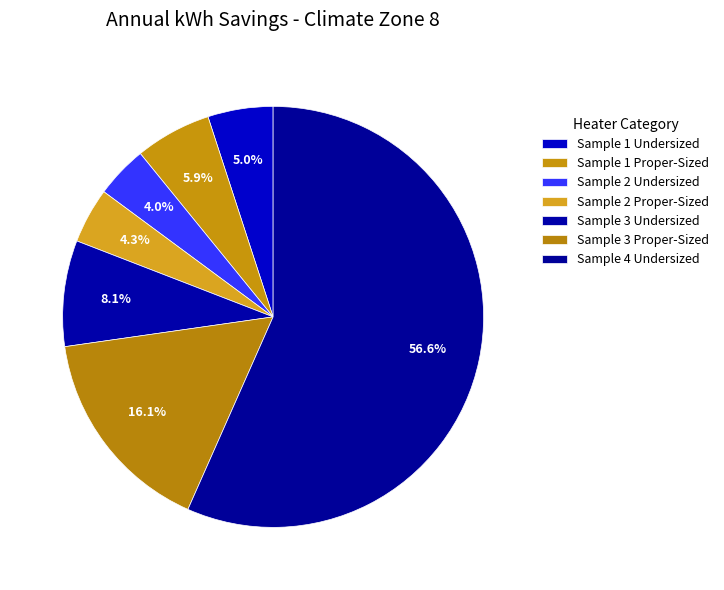

Which slice is the smallest?

Sample 2 Undersized